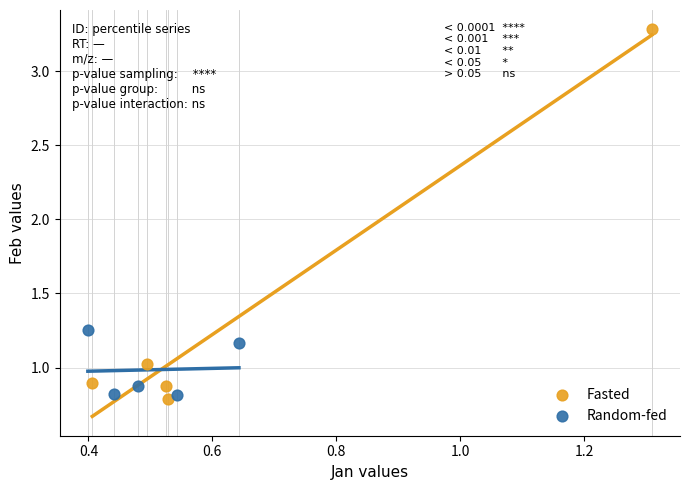

Which series reaches the maximum Y coordinate?

Fasted